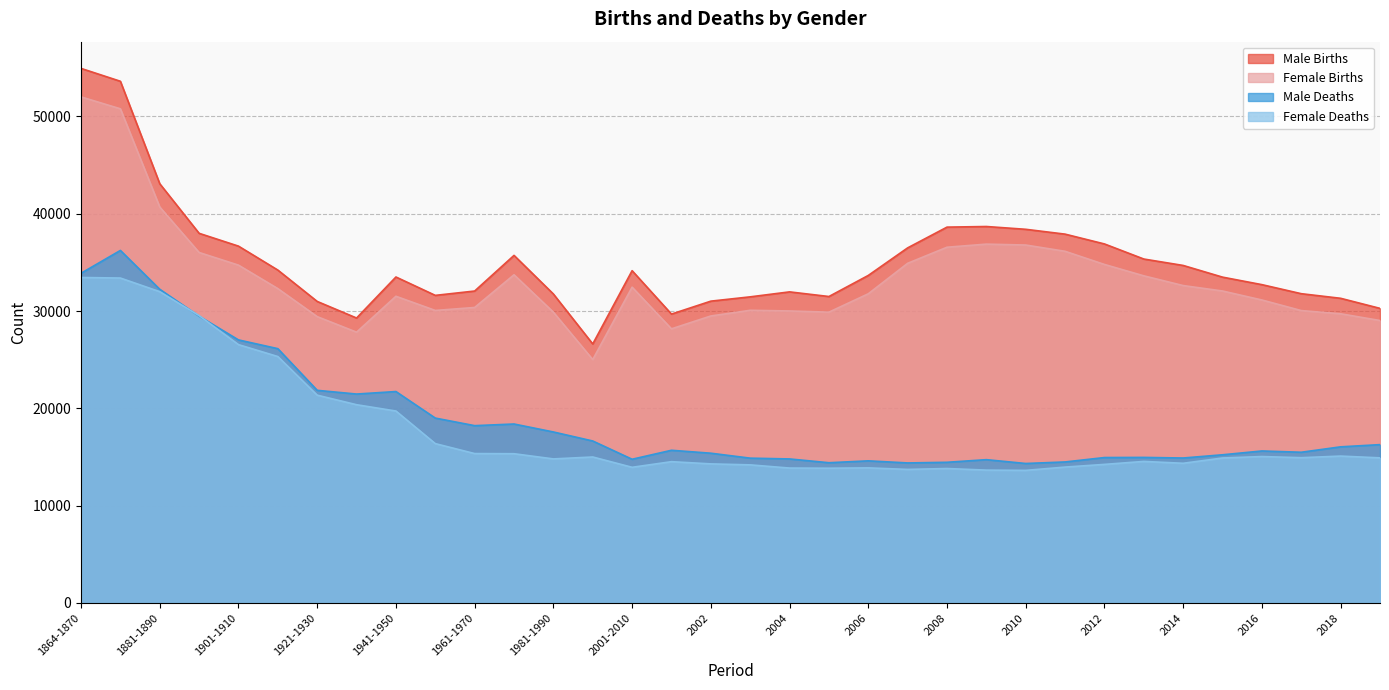

What is the label of the 11th point from the right?

2009